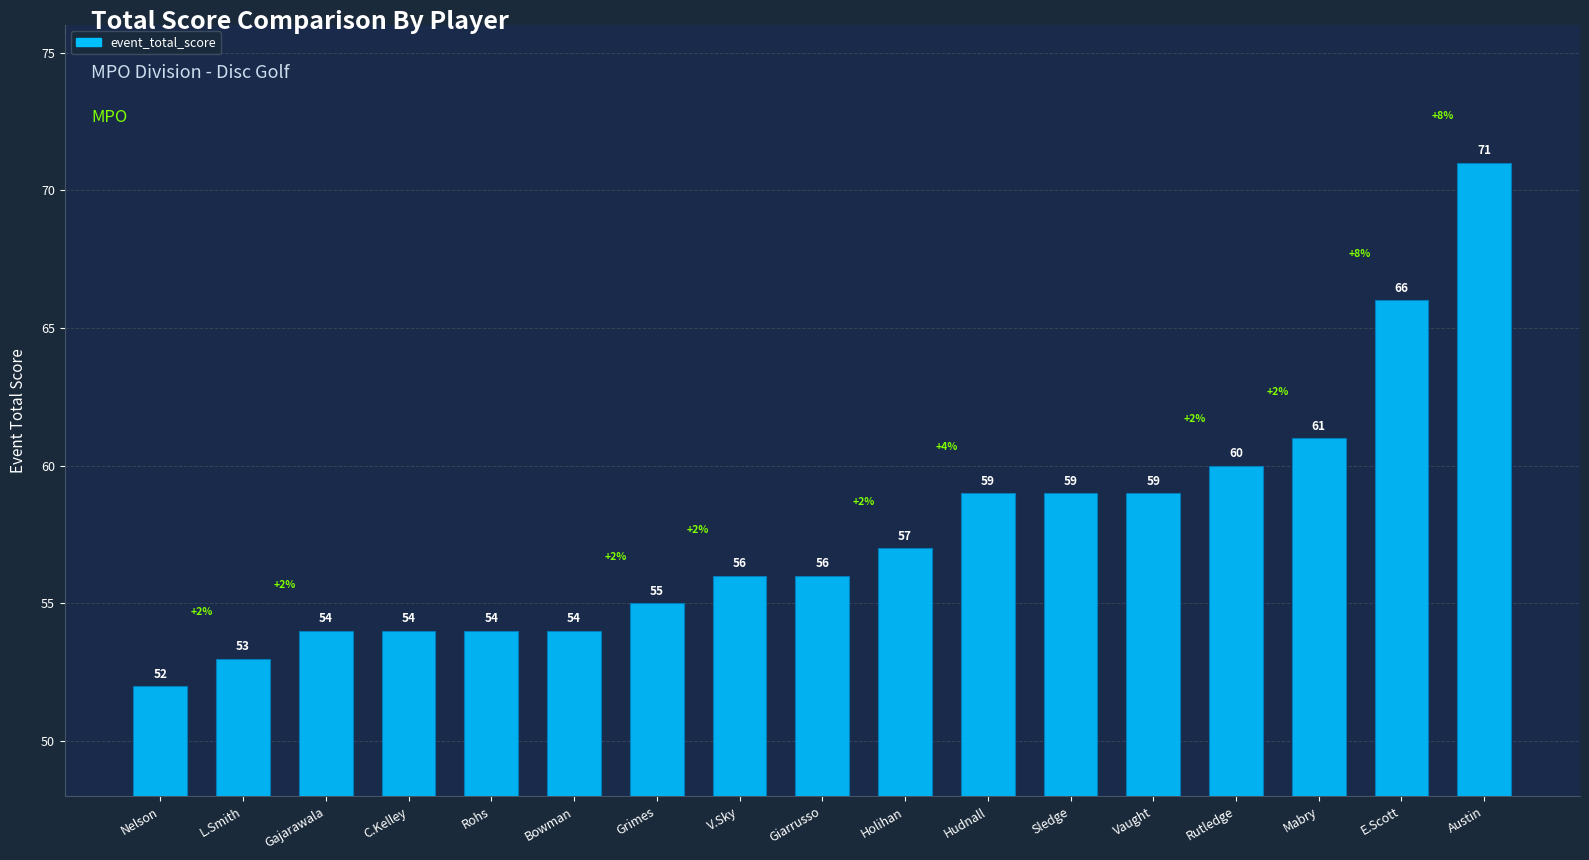

Does the chart contain stacked bars?

No